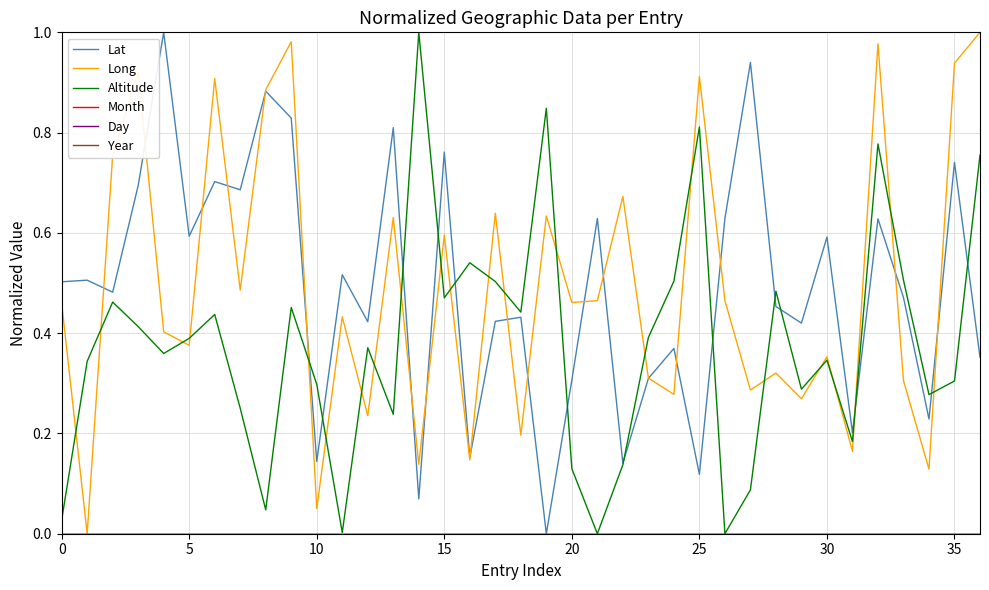

Is this an area chart (filled region under the line)?

No